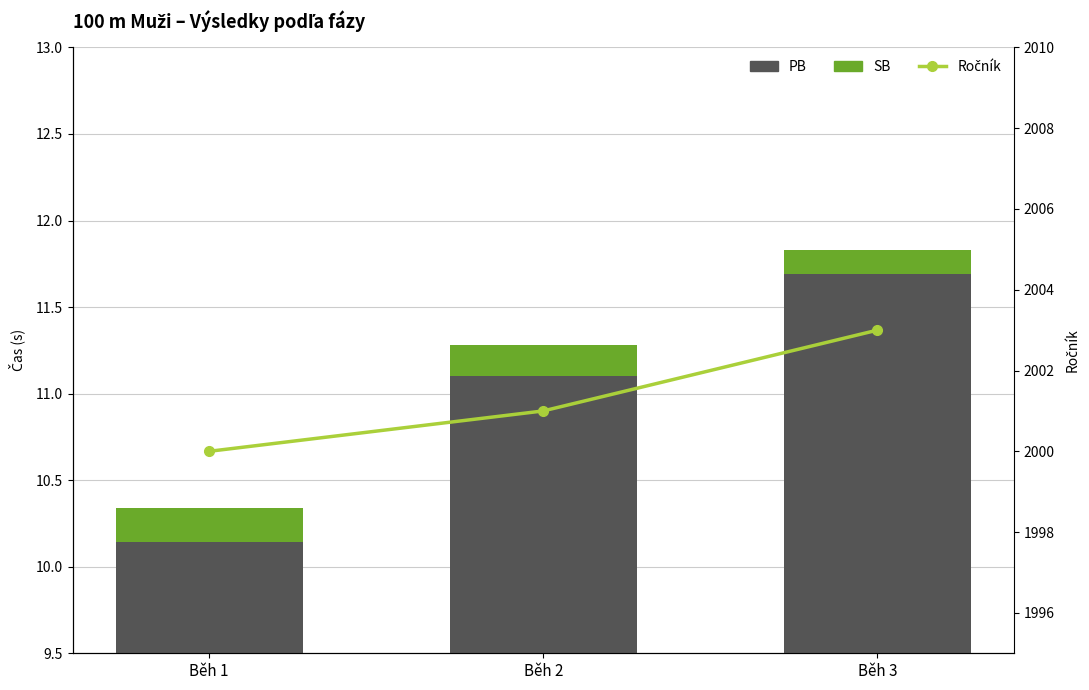

Count the number of data series in this chart.

3